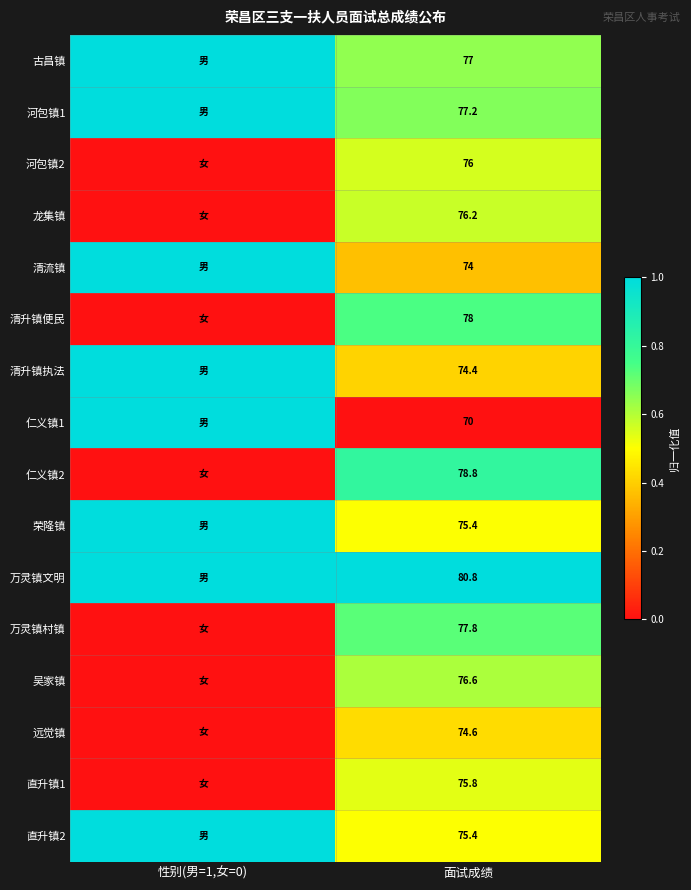

What is the total value across all series at 面试成绩?

1218.0